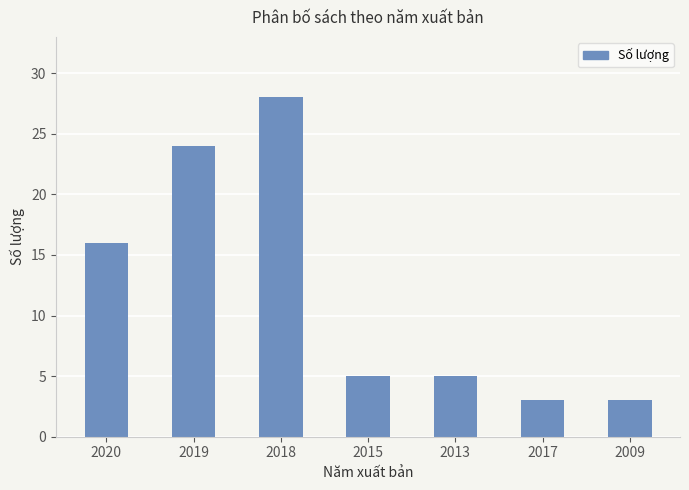

What is the label of the 7th bar from the right?

2020